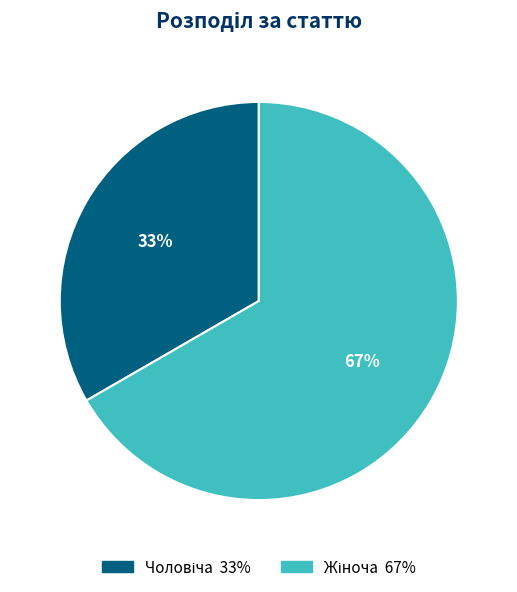

Does any single category account for the majority?

Yes